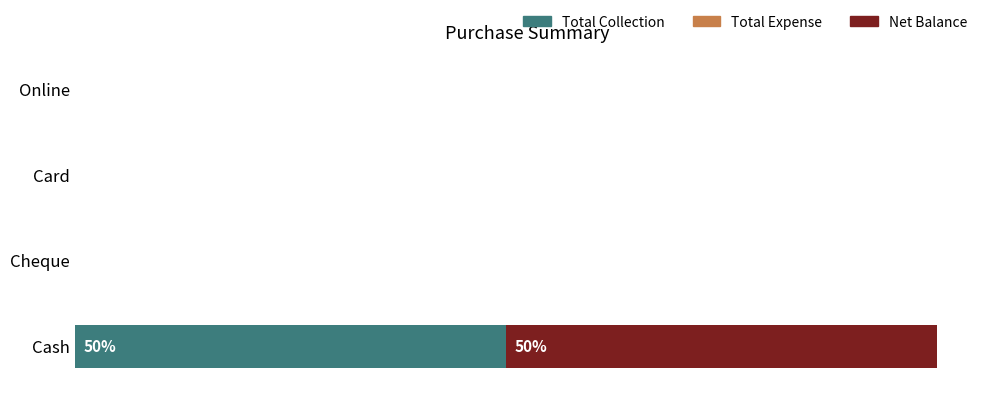

What is the label of the 1st bar from the left?

Cash